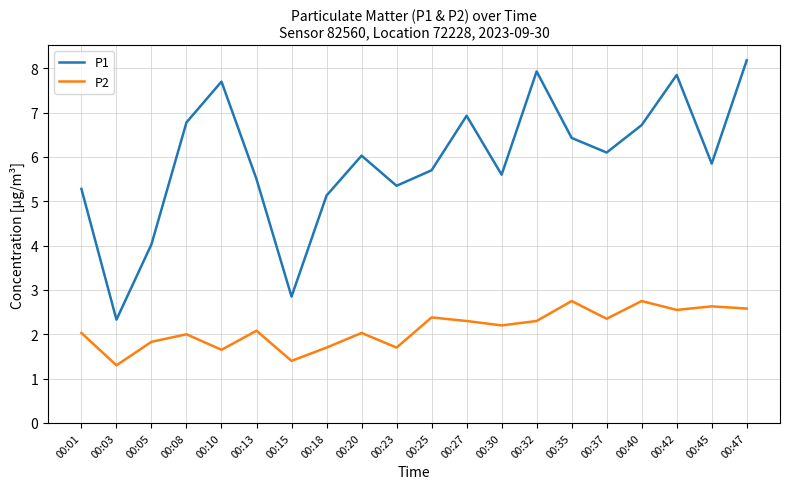

Is the value of P2 at 00:13 greater than the value of P1 at 00:08?

No